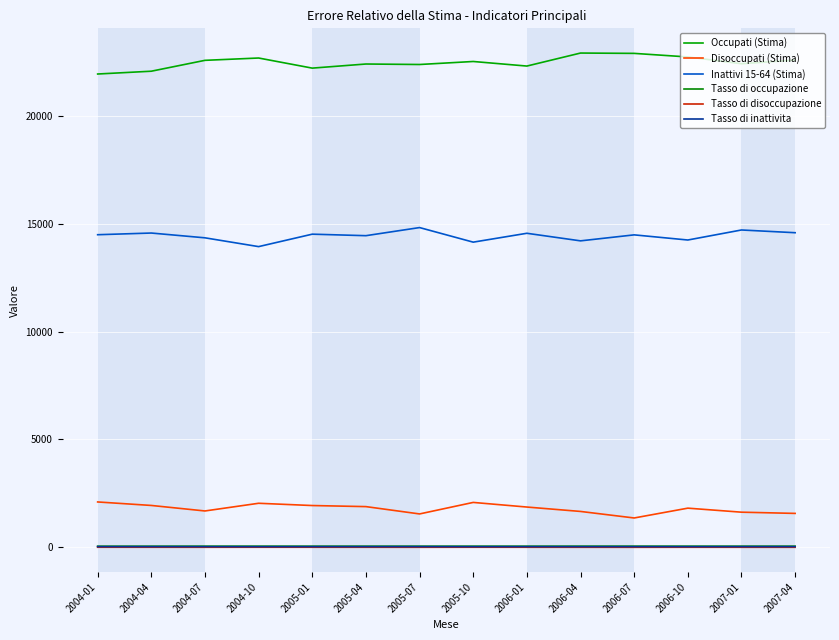

True or false: Tasso di disoccupazione and Disoccupati (Stima) cross at least once.

False